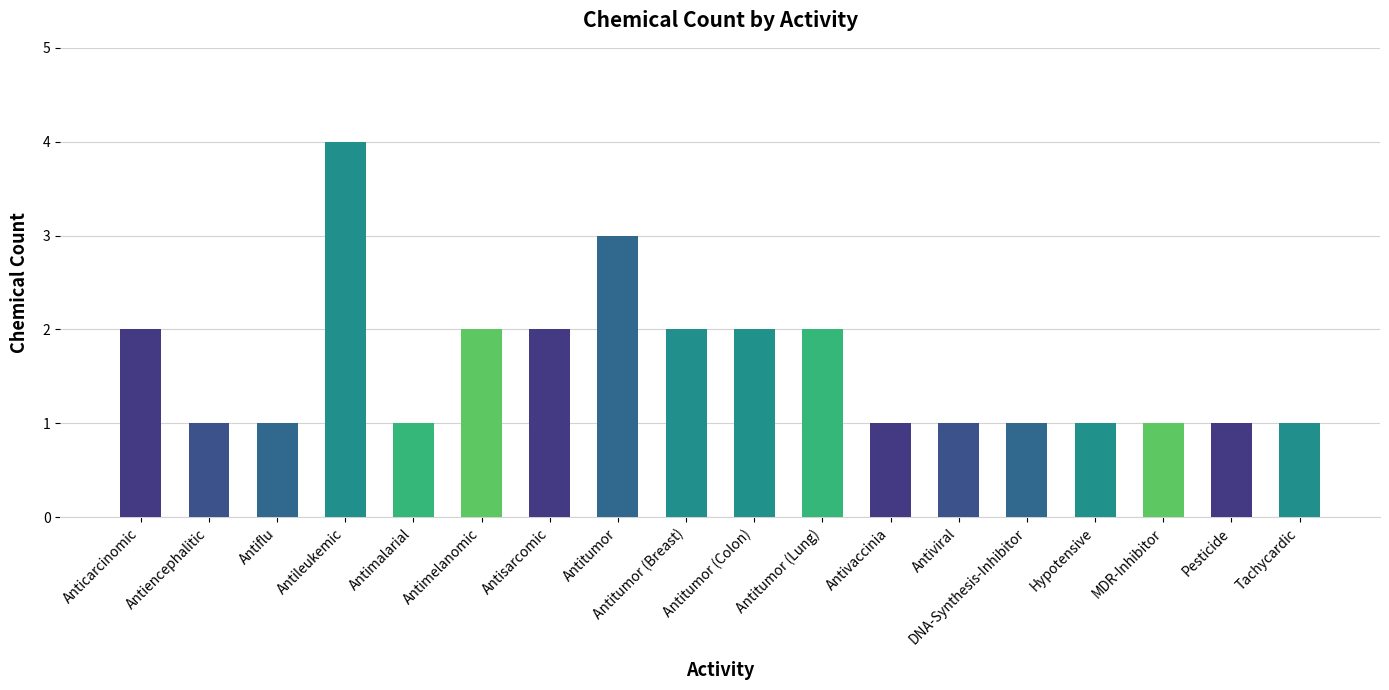

Which has a higher value, Antiflu or Anticarcinomic?

Anticarcinomic